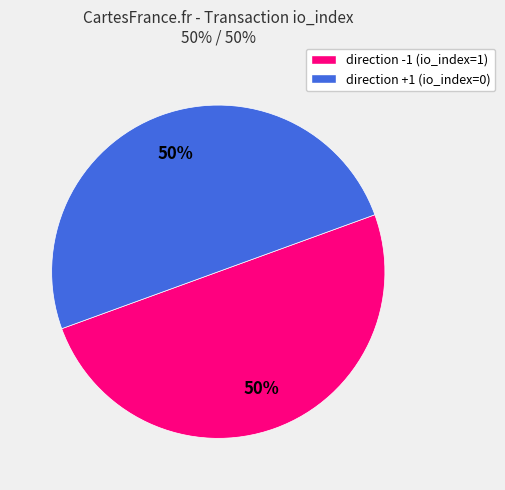

To the nearest percent, what is the average slice percentage?

50%